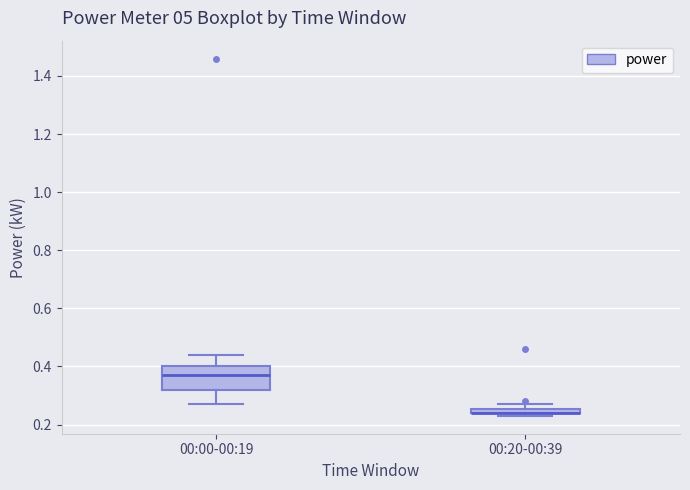

Which box is the tallest, from its lower edge to its upper edge?

00:00-00:19